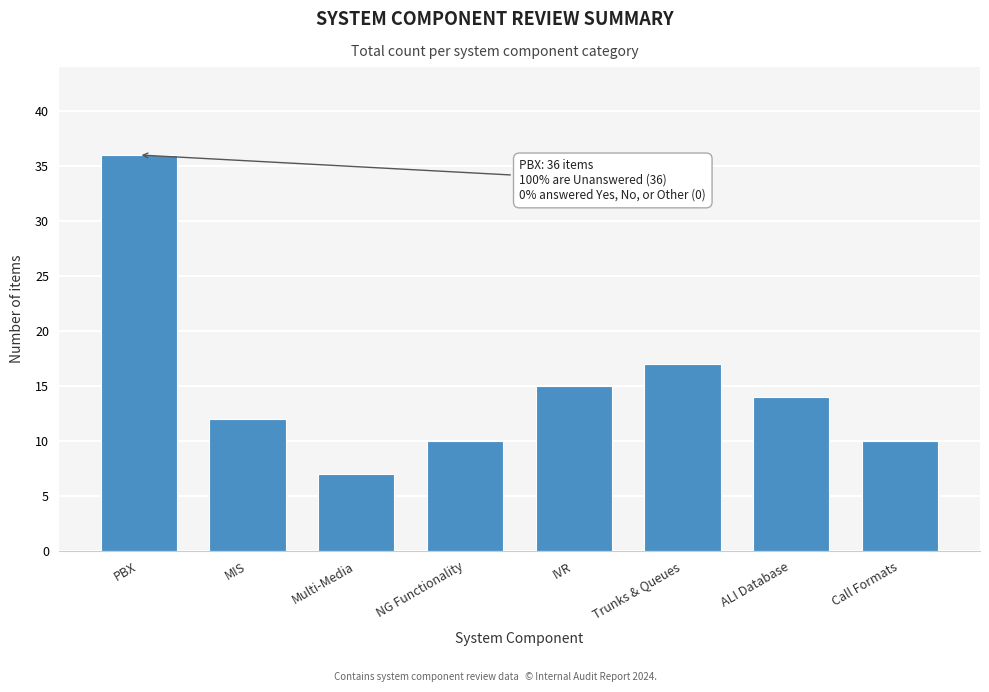

Reading left to right, transcribe all the data shown in this chart.

PBX=36	MIS=12	Multi-Media=7	NG Functionality=10	IVR=15	Trunks & Queues=17	ALI Database=14	Call Formats=10